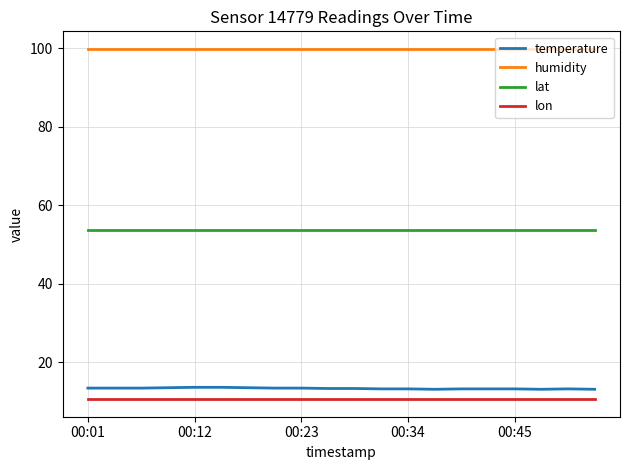

What are all the series names shown in the legend?

temperature, humidity, lat, lon